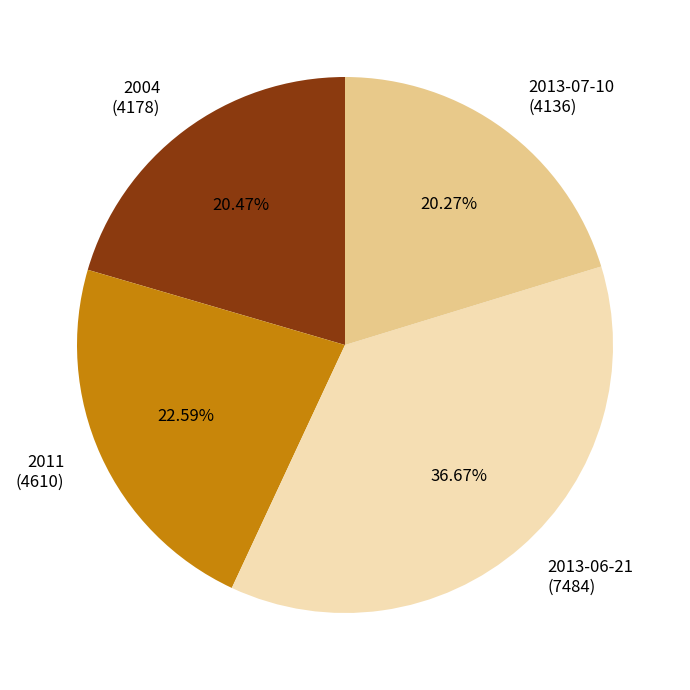

Is 2013-07-10 the majority of the pie?

No